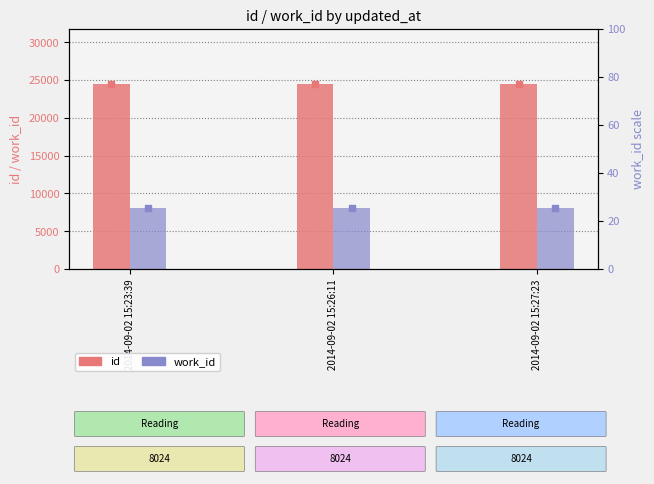

At which category is the sum across all series the highest?

2014-09-02 15:27:23